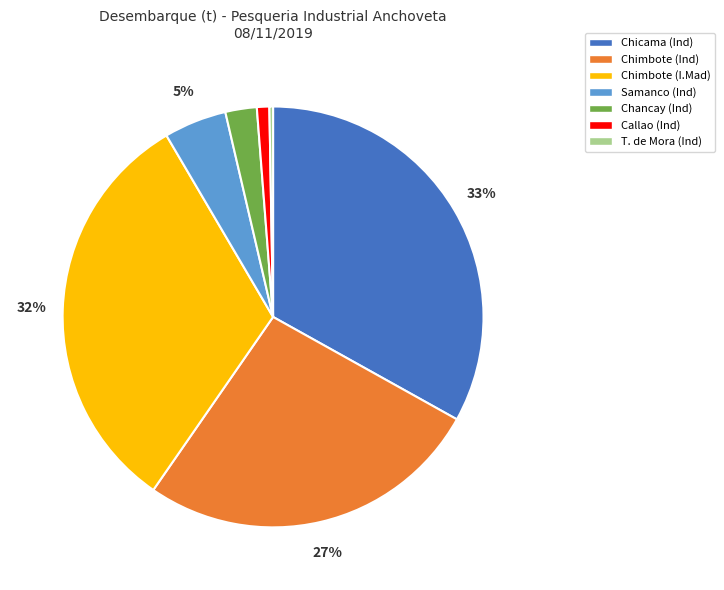

Combined, do Chimbote (Ind) and Samanco (Ind) account for over 50%?

No